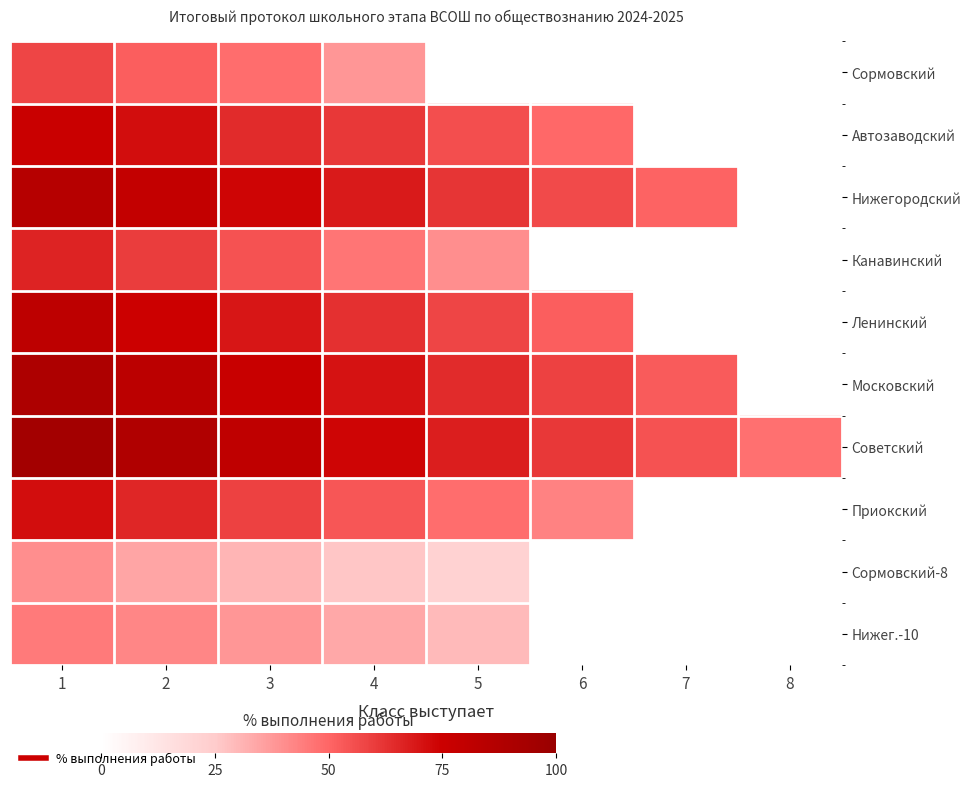

What is the minimum value shown in the chart?

22.1